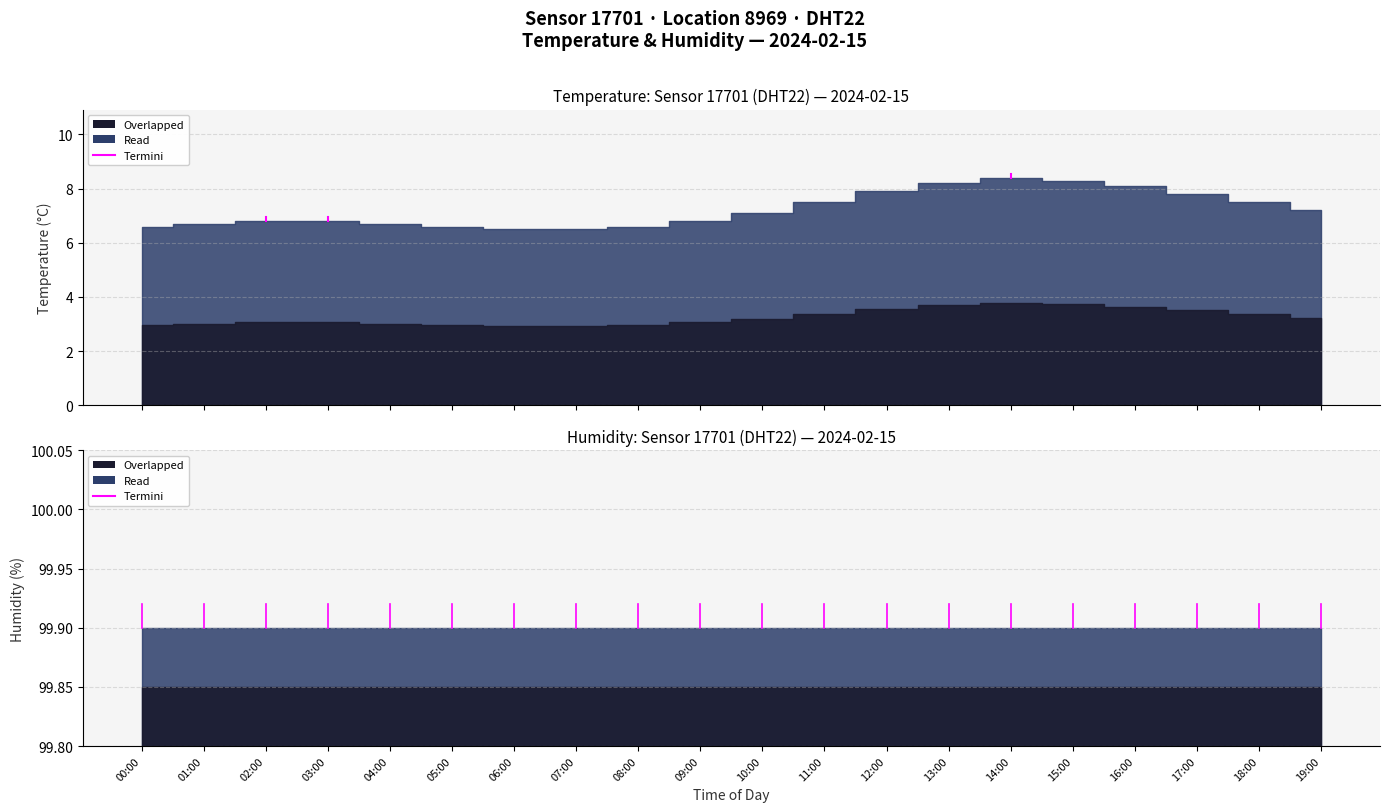

Does the chart have visible grid lines?

Yes